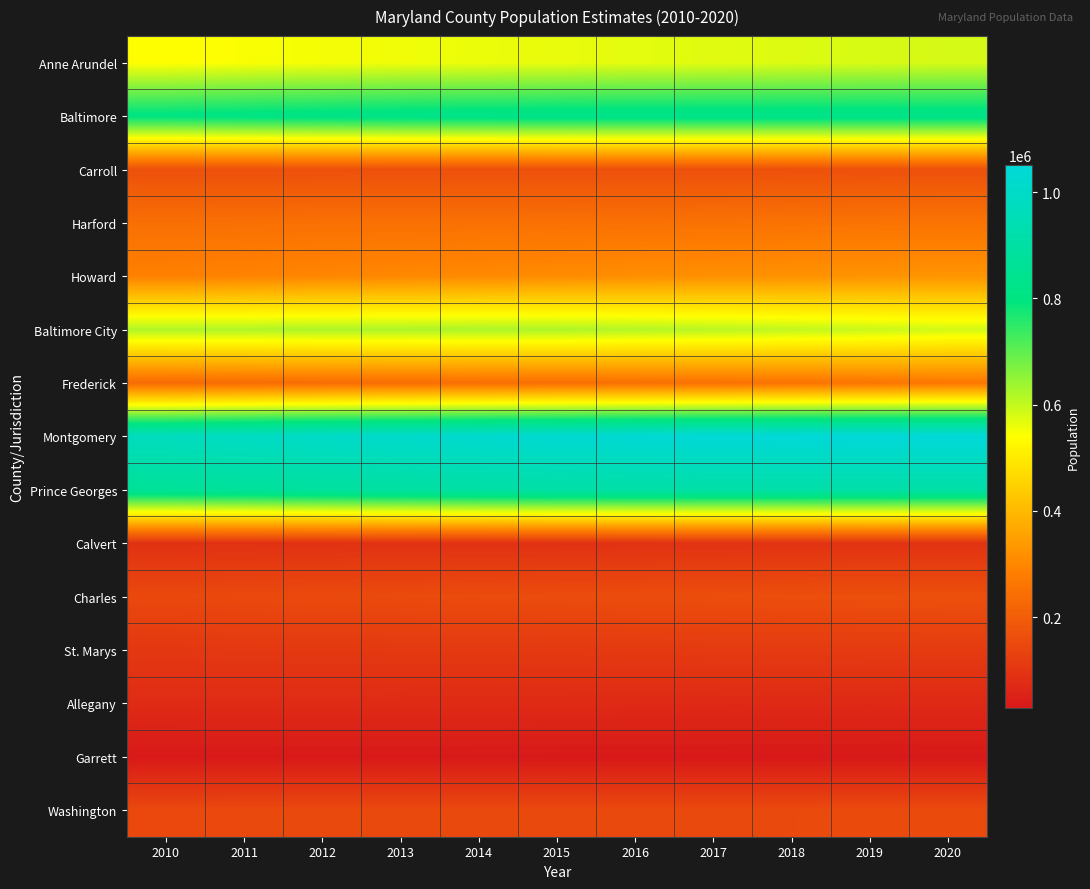

What is the difference between the highest and lowest values at 2015?

1003919